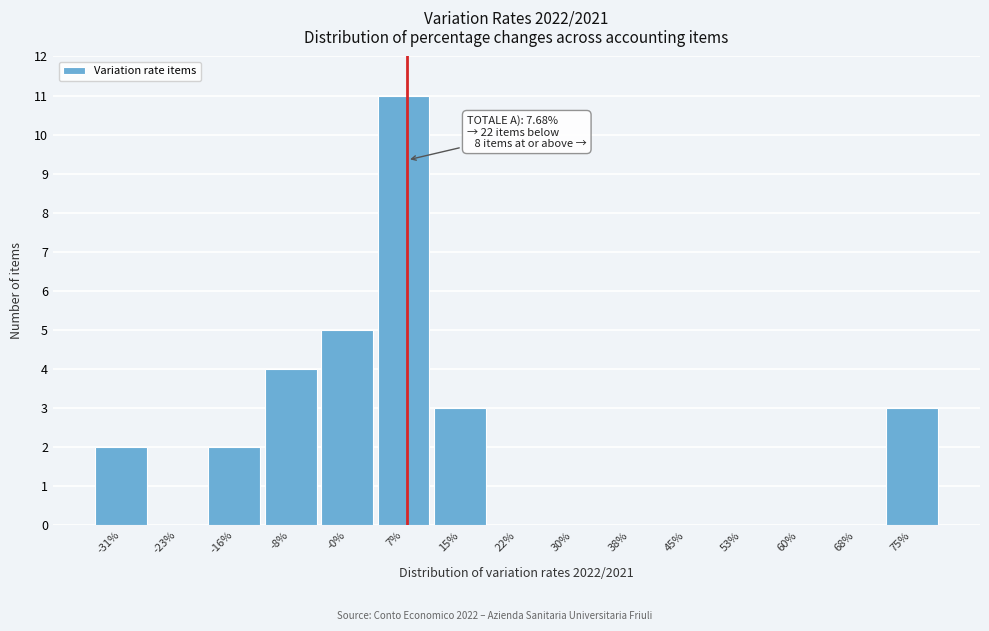

Reading left to right, what are all the values shown in this chart?

-31%=2	-23%=0	-16%=2	-8%=4	-0%=5	7%=11	15%=3	22%=0	30%=0	38%=0	45%=0	53%=0	60%=0	68%=0	75%=3